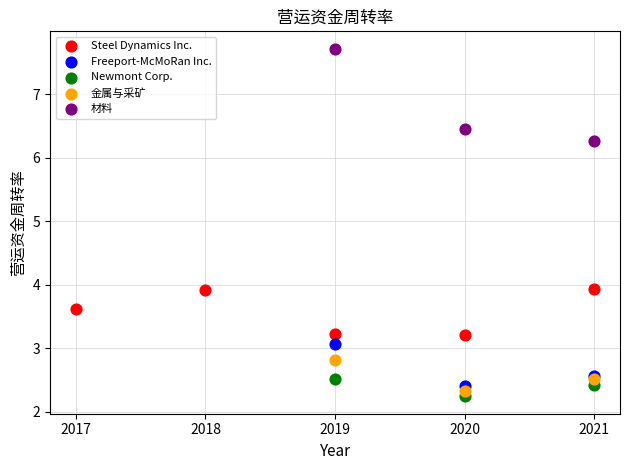

Which series reaches the maximum Y coordinate?

材料